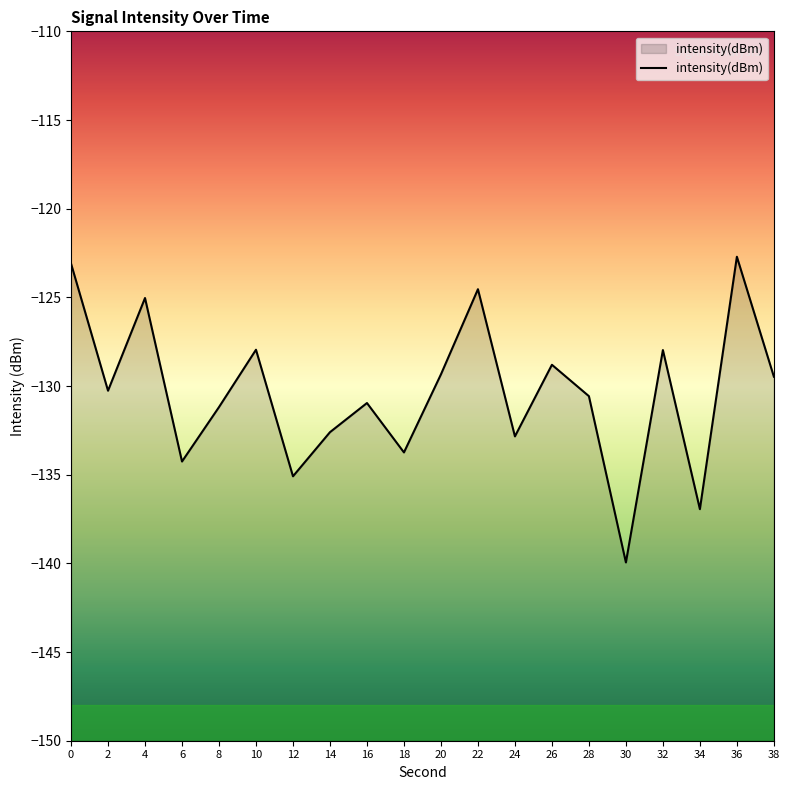

Does the chart display data point markers on the line(s)?

No